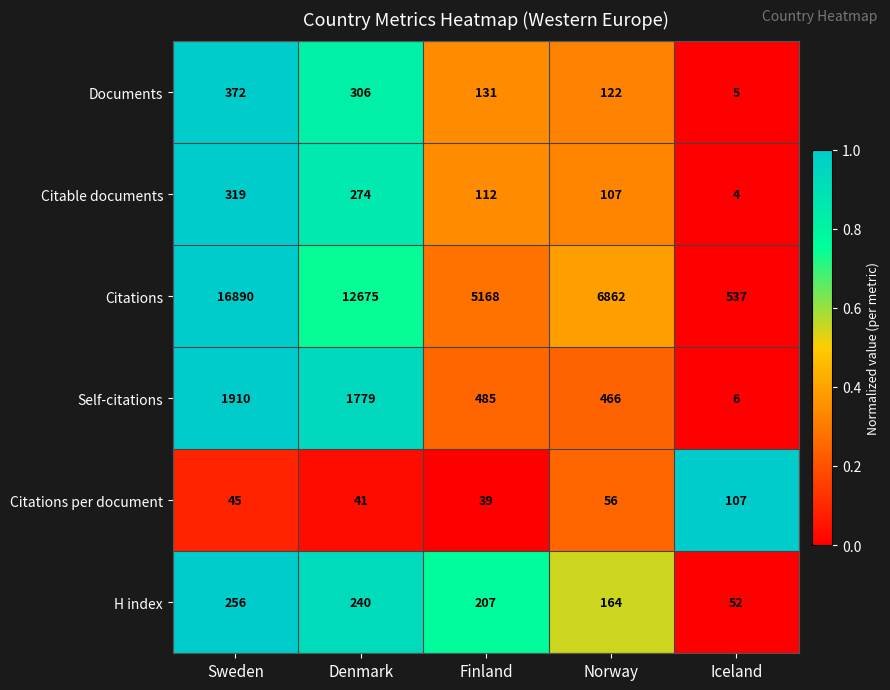

Reading left to right, transcribe all the data shown in this chart.

Documents: 372	306	131	122	5
Citable documents: 319	274	112	107	4
Citations: 16890	12675	5168	6862	537
Self-citations: 1910	1779	485	466	6
Citations per document: 45	41	39	56	107
H index: 256	240	207	164	52